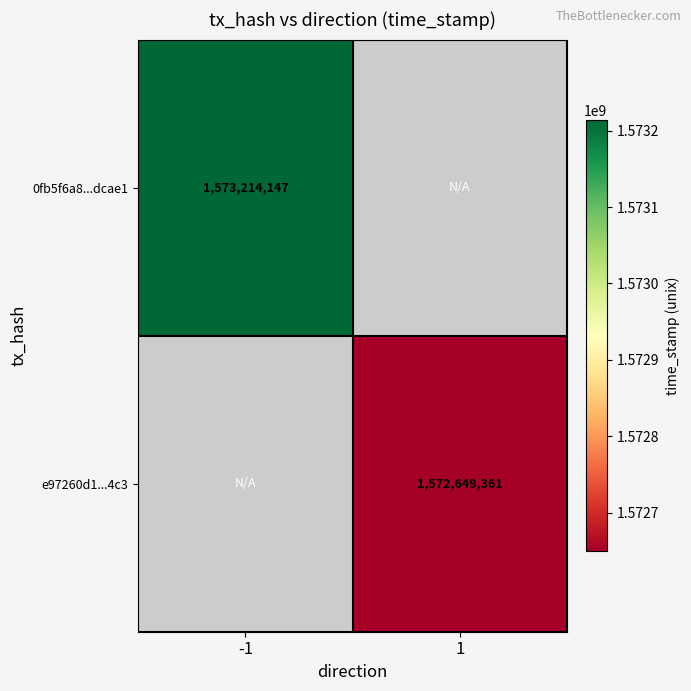

True or false: 0fb5f6a8...dcae1 has a value of 2425421601 at -1.

False